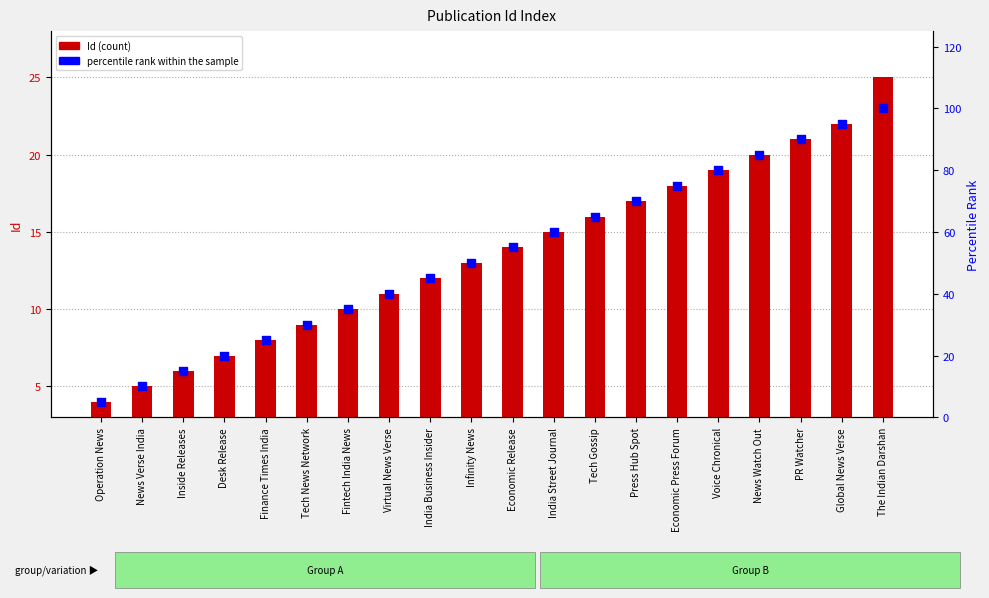

Which series has the largest Y range (max minus min)?

percentile rank within the sample